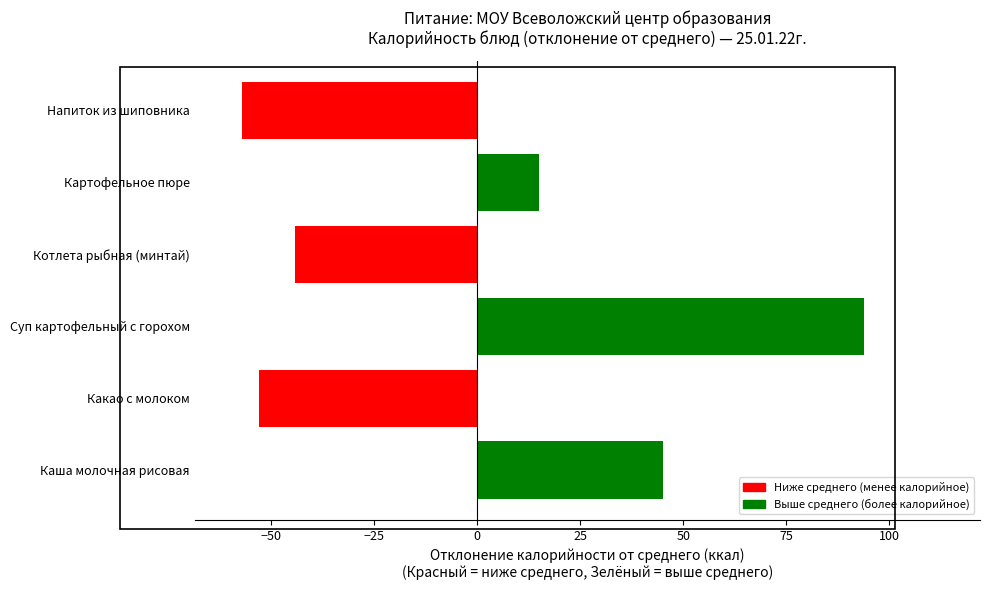

Reading top to bottom, transcribe all the data shown in this chart.

Напиток из шиповника=-57.0	Картофельное пюре=15.0	Котлета рыбная (минтай)=-44.1	Суп картофельный с горохом=93.8	Какао с молоком=-52.8	Каша молочная рисовая=45.0